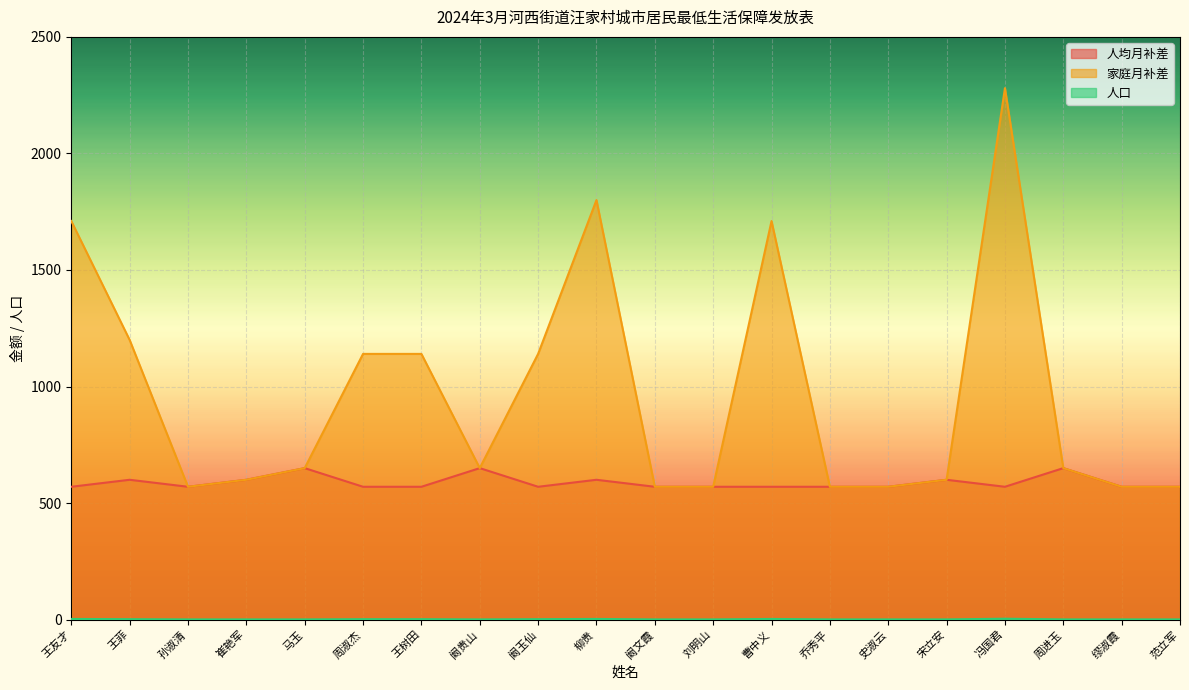

What is the label of the 3rd point from the left?

孙淑清